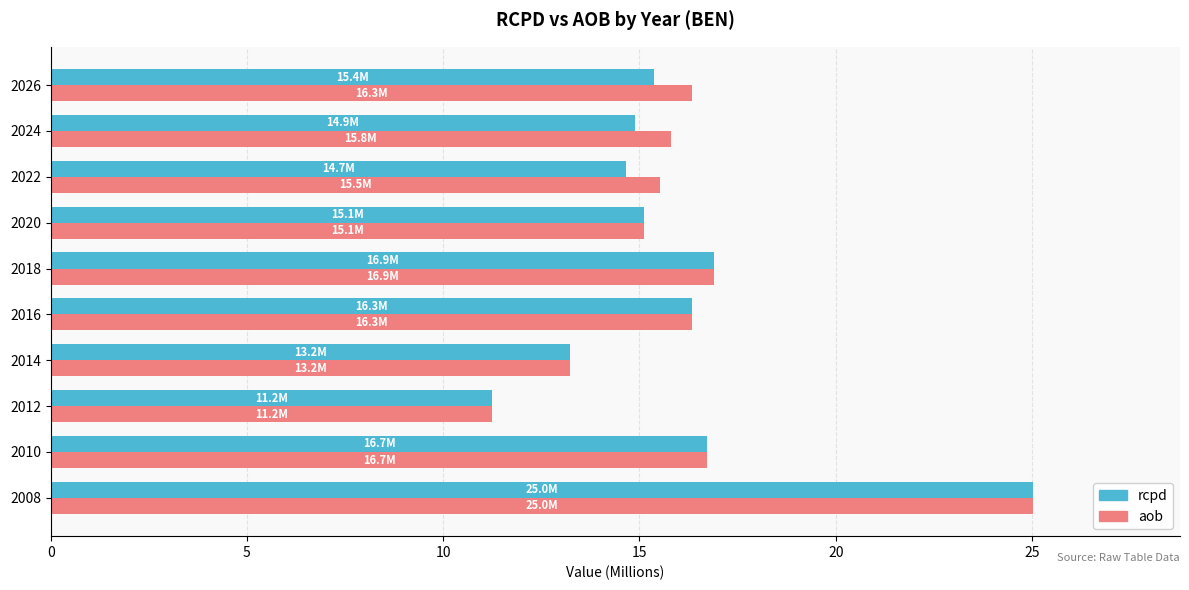

What is the minimum value for aob?

11.2